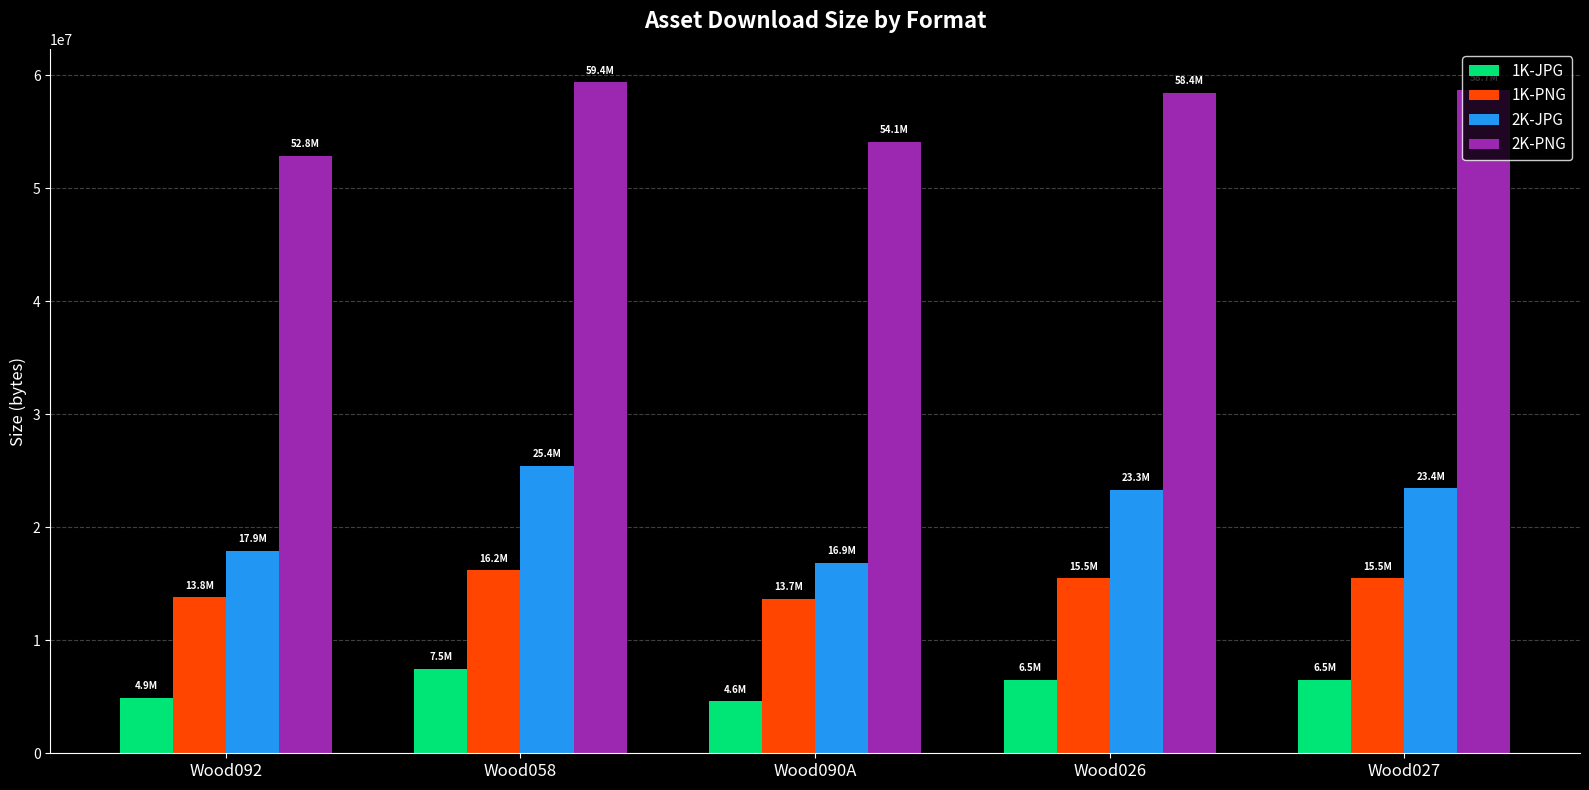

True or false: 1K-JPG has a value of 13171587 at Wood058.

False